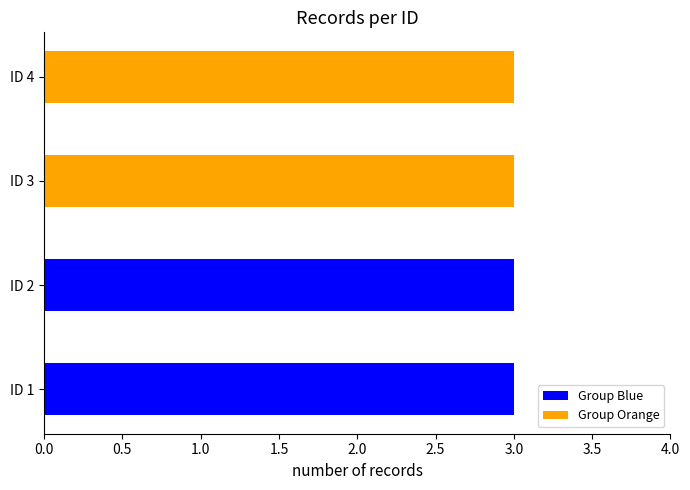

Which label corresponds to the smallest value in the chart?

1